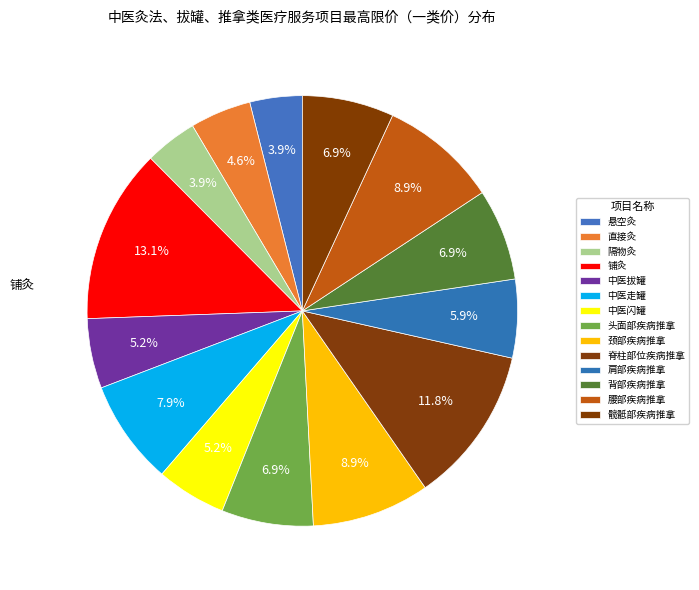

To the nearest percent, what percentage of the pie is 中医拔罐?

5%